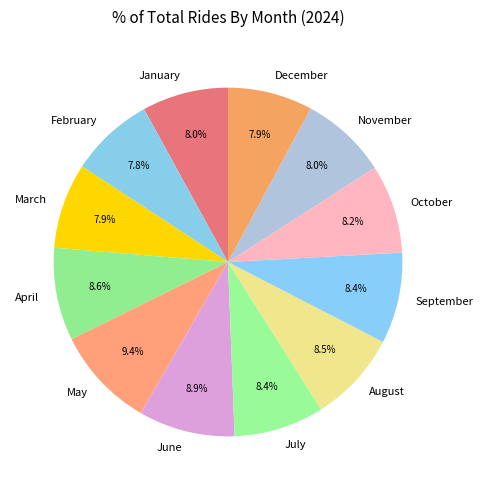

Is there a majority slice in this chart?

No